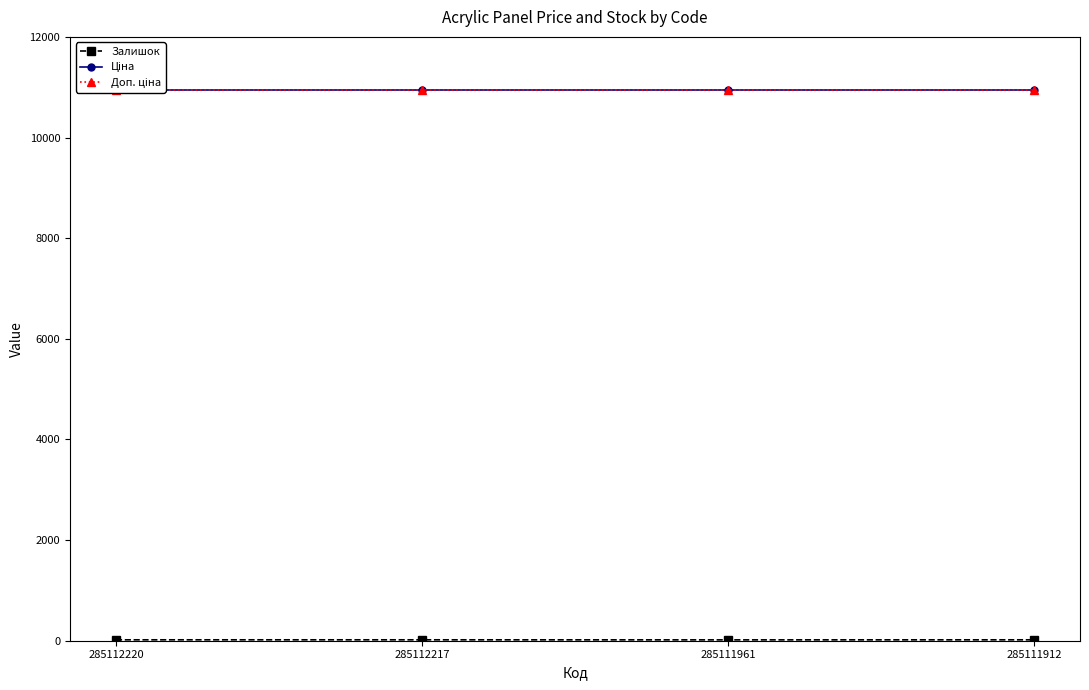

What is the value of the Доп. ціна point at the 3rd from the left?

10952.0